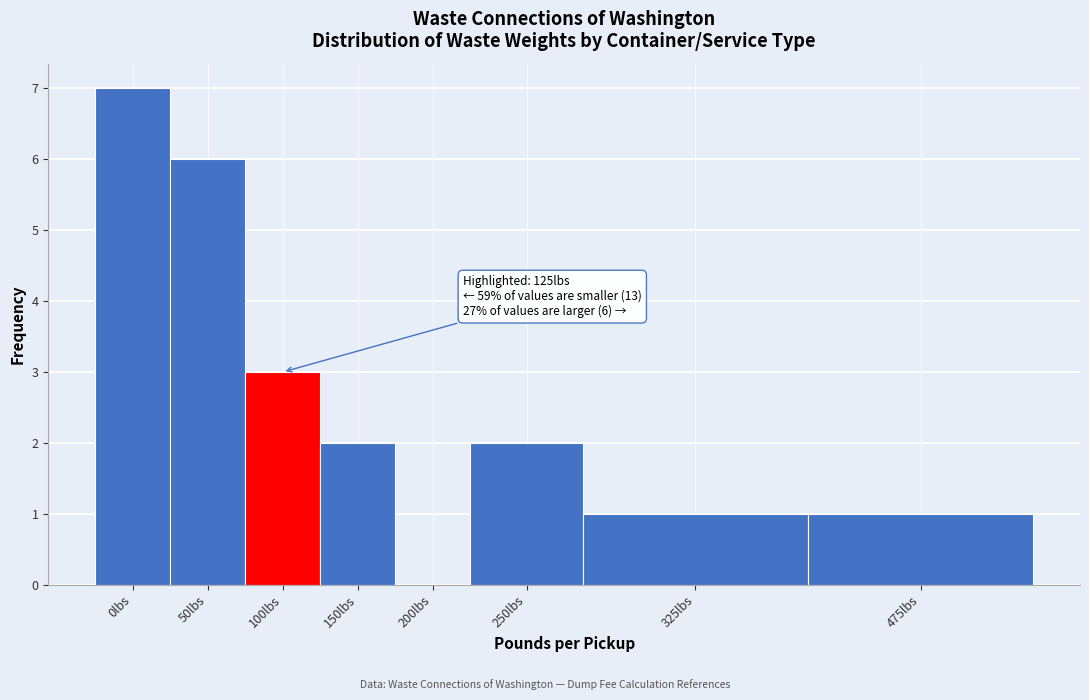

Reading right to left, list all the values displayed in this chart.

475lbs=1	325lbs=1	250lbs=2	200lbs=0	150lbs=2	100lbs=3	50lbs=6	0lbs=7